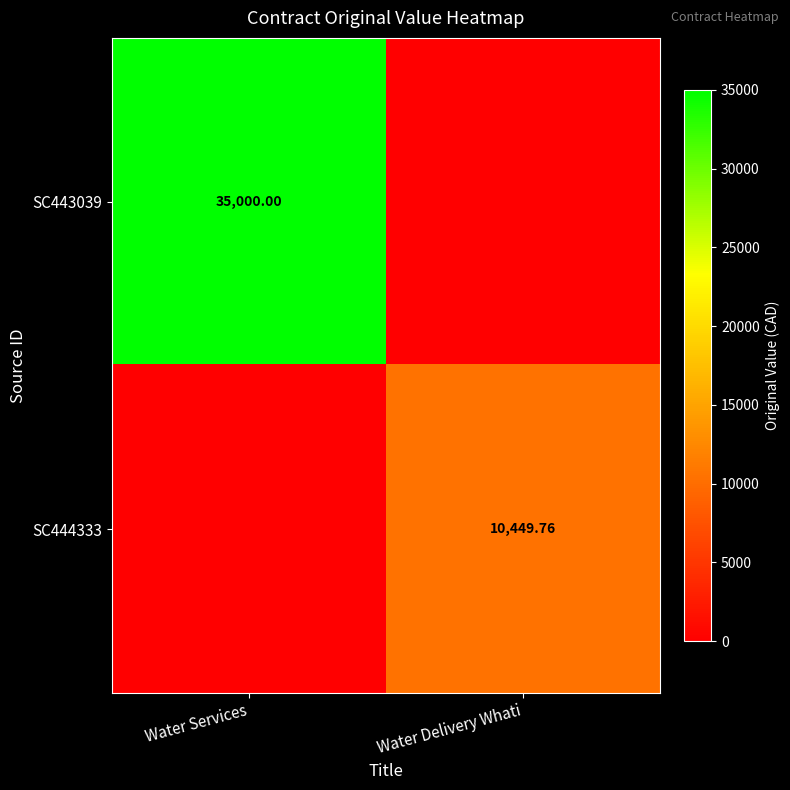

Is the value of SC444333 at Water Delivery Whati greater than the value of SC443039 at Water Services?

No